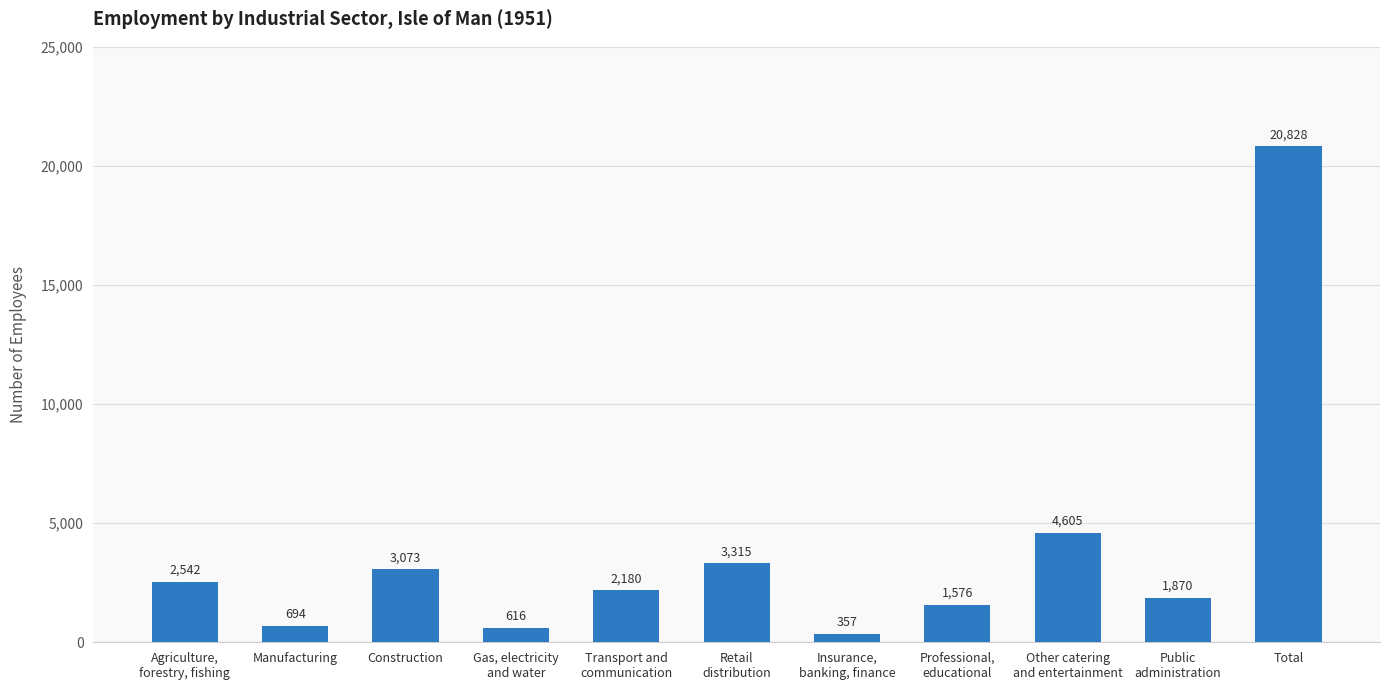

What is the change in value from Manufacturing to Retail
distribution?

+2621